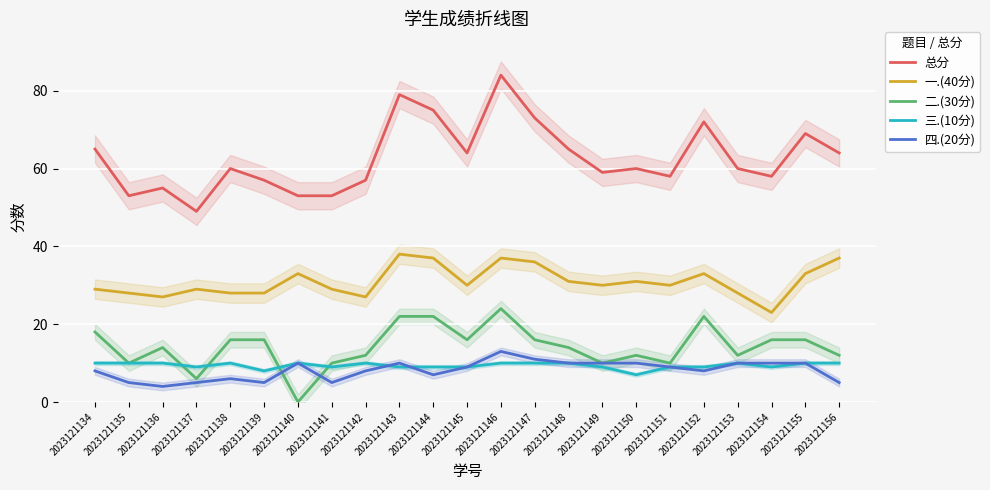

What is the spread (max minus min) of values at 2023121144?

68